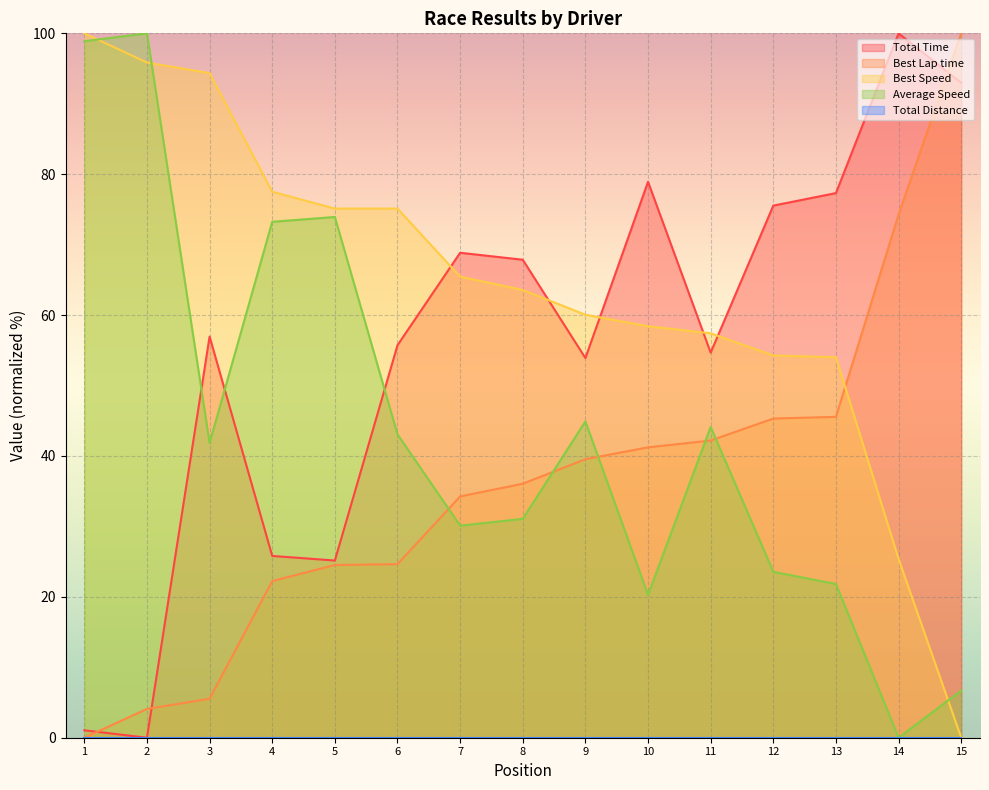

After their last crossing, which series has the higher values: Average Speed or Total Time?

Total Time